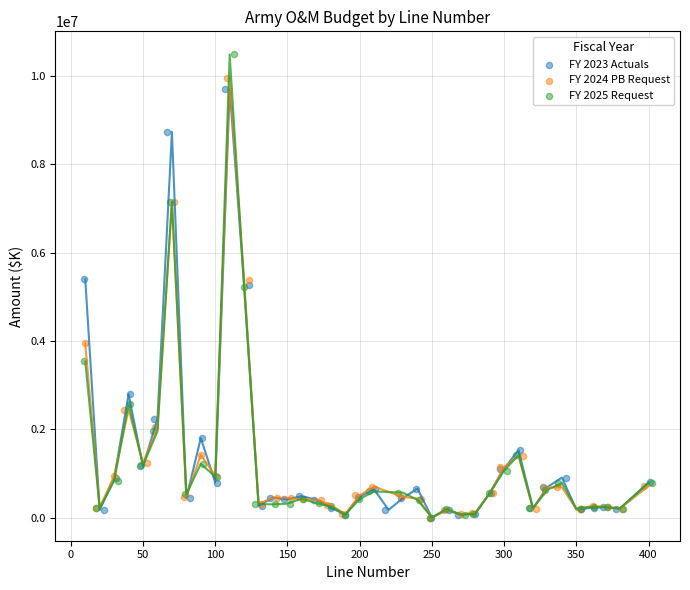

Which series has the widest spread of Y values?

FY 2025 Request